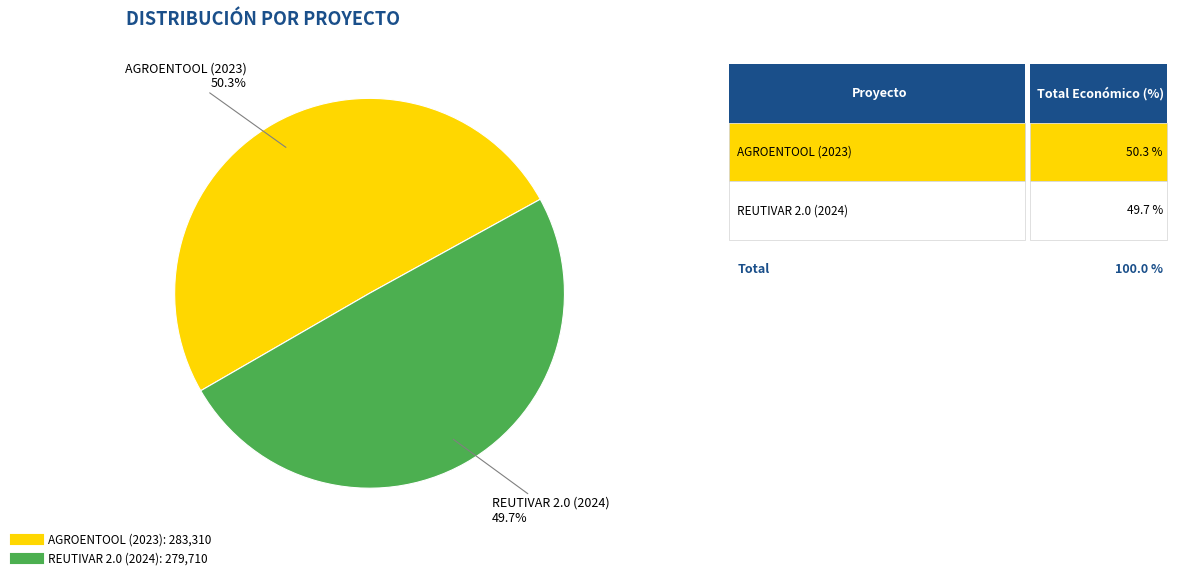

Do AGROENTOOL (2023) and REUTIVAR 2.0 (2024) together represent more than half of the pie?

Yes